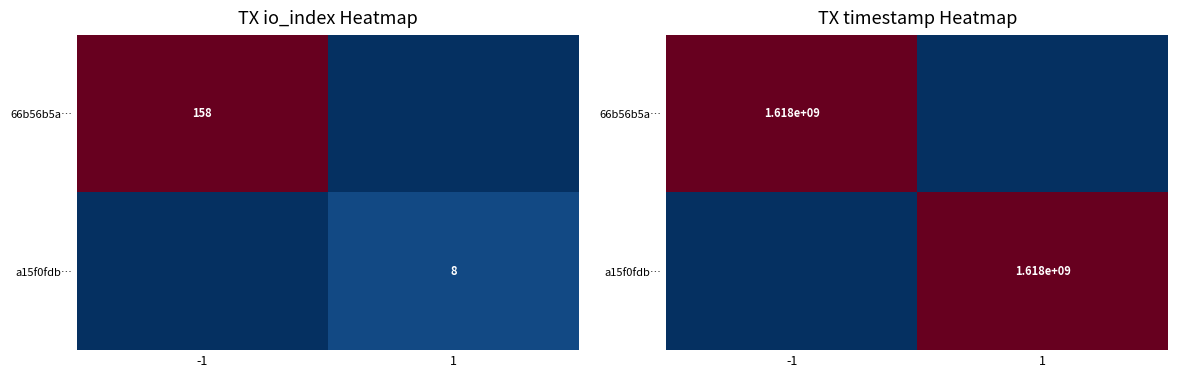

The 66b56b5a… series shows 1617975312 at -1. True or false?

True